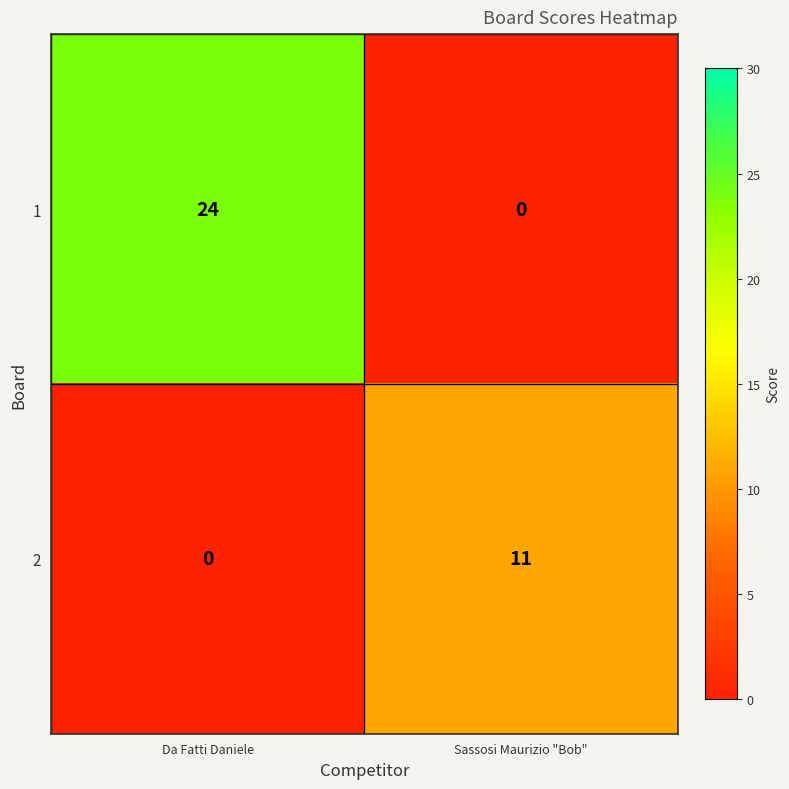

Rank the series by their average value, from highest to lowest.

1, 2